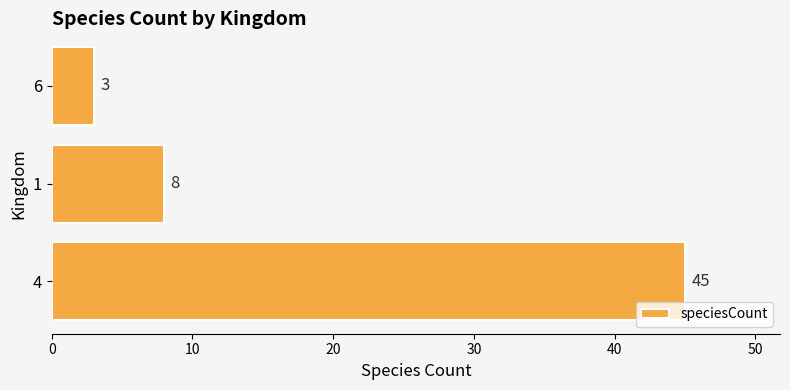

How many bars are there in total?

3